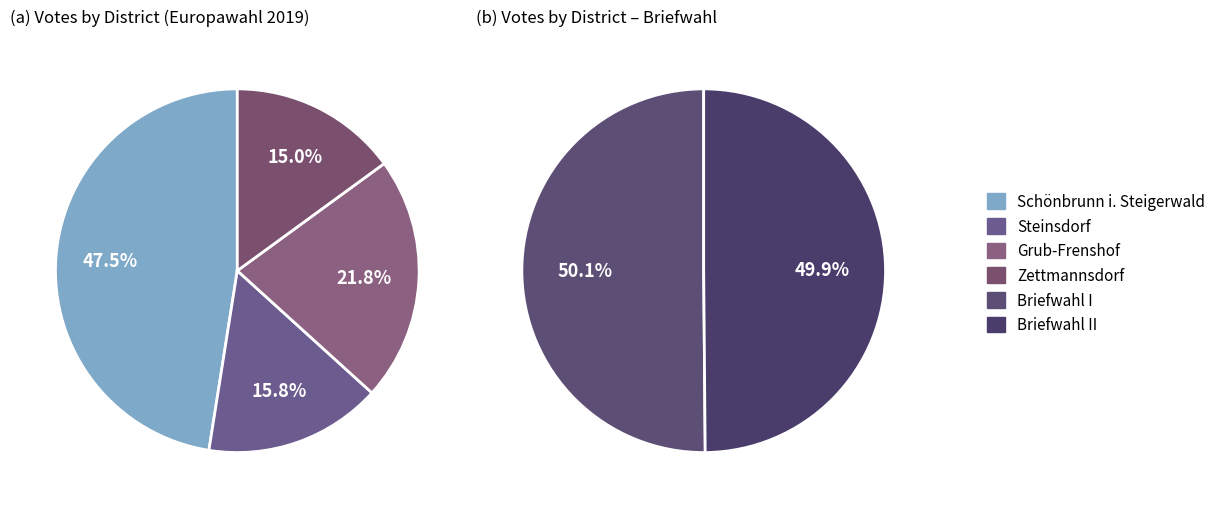

Do Schönbrunn i. Steigerwald and Briefwahl I together represent more than half of the pie?

No